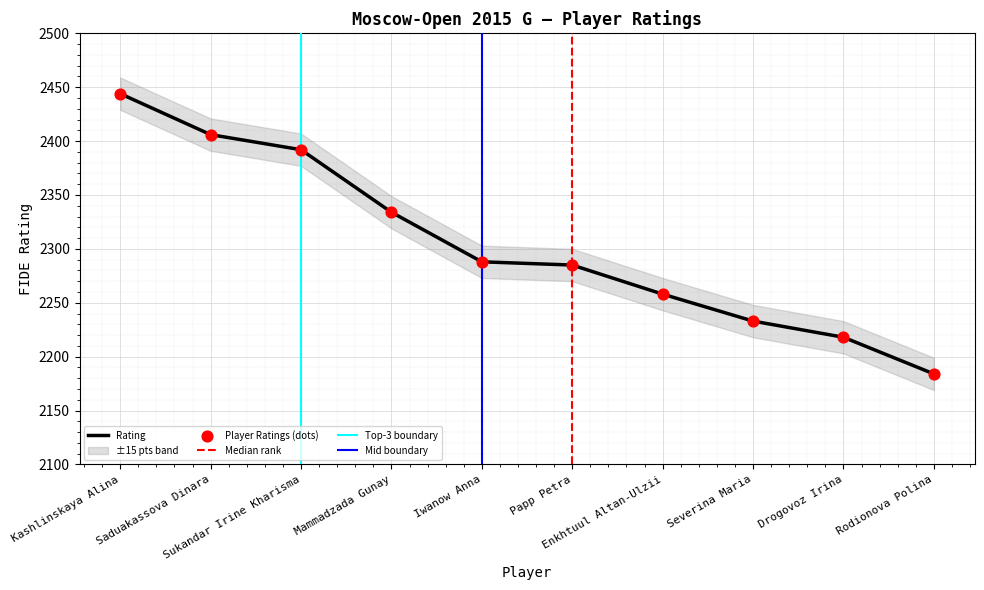

Which has a higher value, Severina Maria or Drogovoz Irina?

Severina Maria